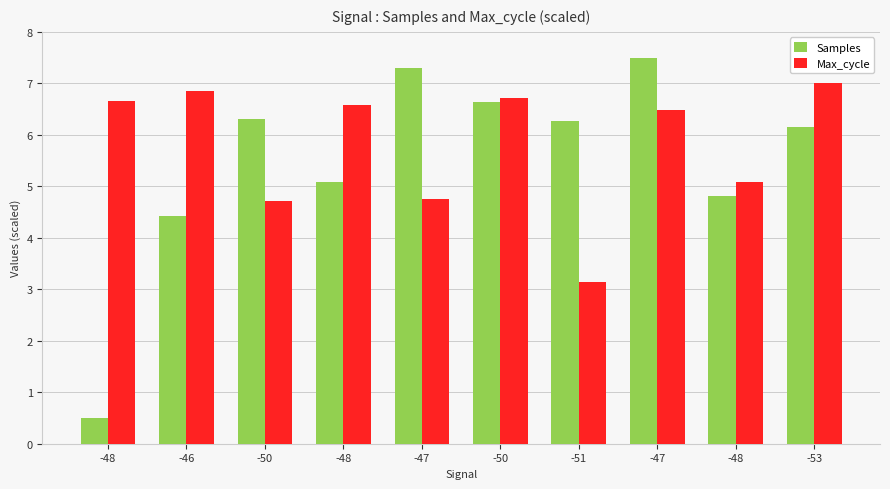

What is the minimum value shown in the chart?

0.5